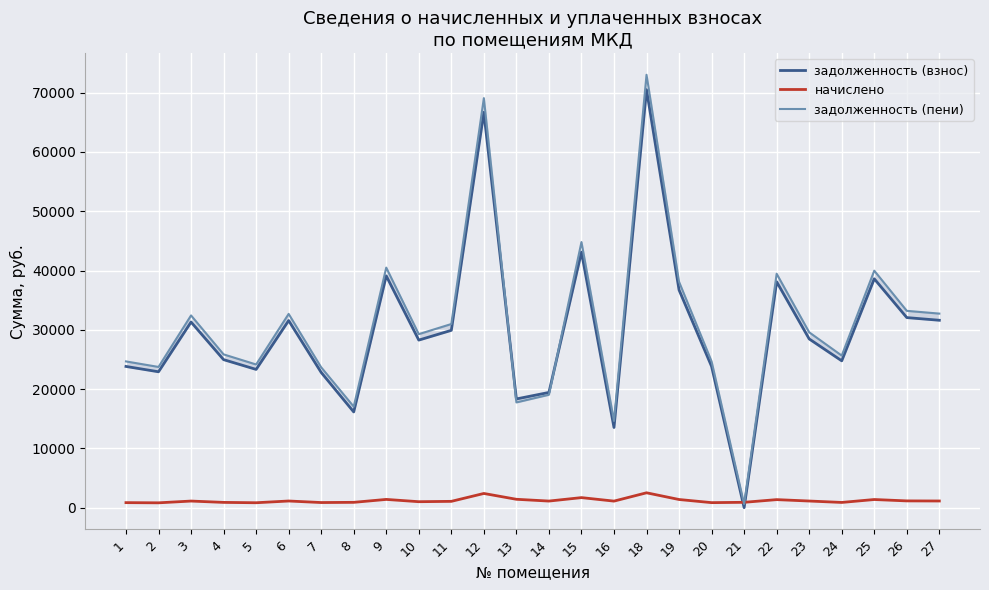

List the series in order of their peak value, lowest first.

начислено, задолженность (взнос), задолженность (пени)